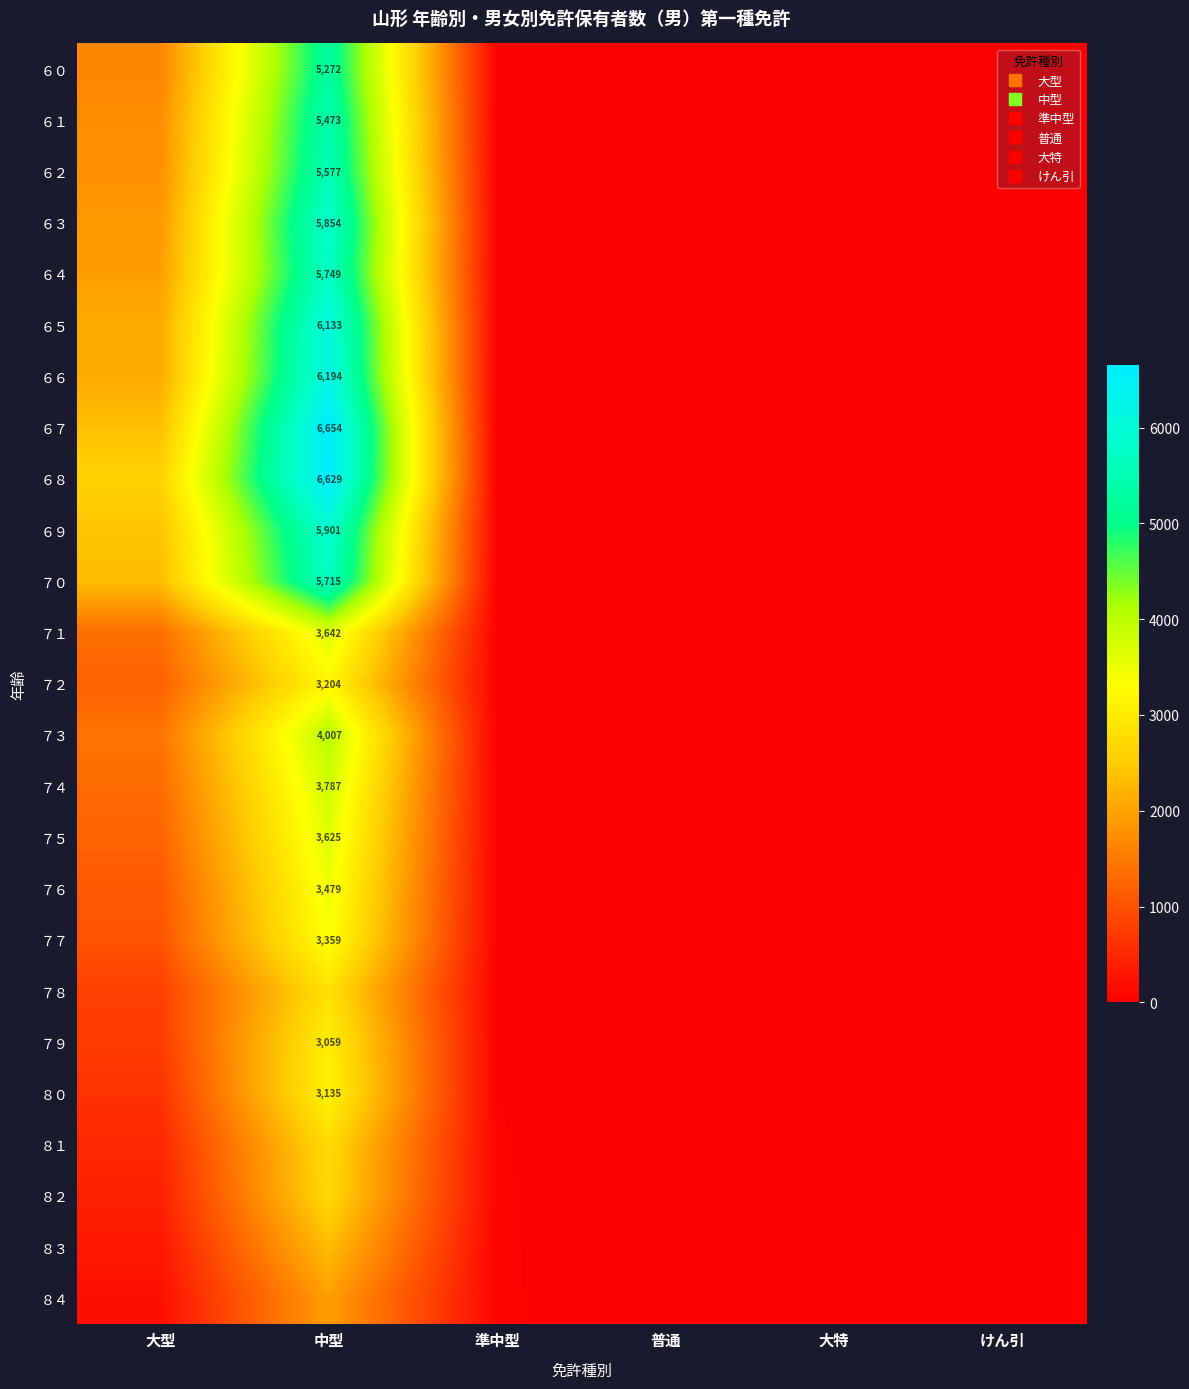

At which label does ６５ first exceed 40?

大型